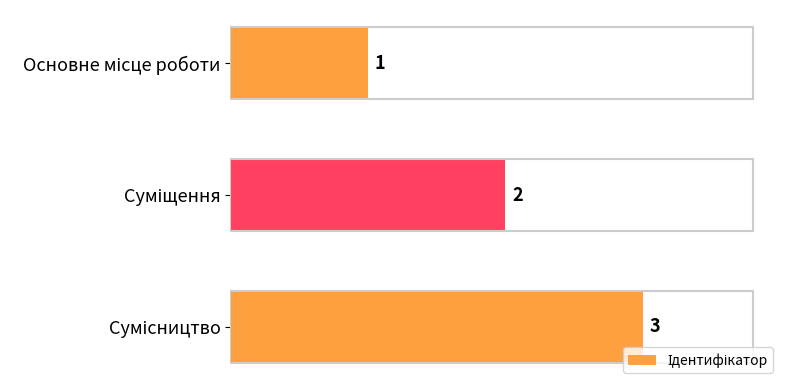

What is the greatest value displayed?

3